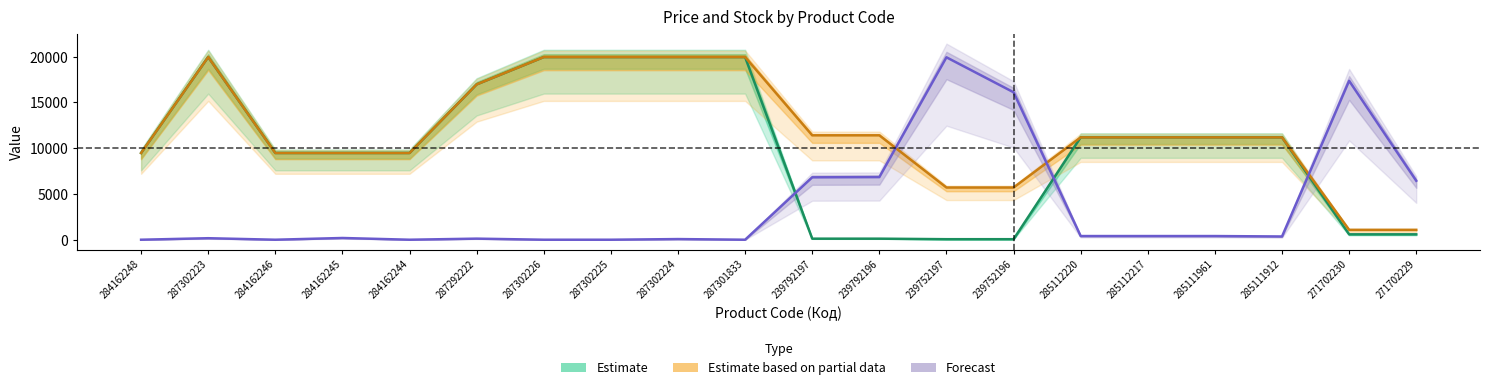

Reading left to right, transcribe all the data shown in this chart.

Ціна: 284162248=9480.1	287302223=19964.2	284162246=9480.1	284162245=9480.1	284162244=9480.1	287292222=16976.3	287302226=19964.2	287302225=19964.2	287302224=19964.2	287301833=19964.2	239792197=114.1	239792196=114.1	239752197=57.0	239752196=57.0	285112220=11188.2	285112217=11188.2	285111961=11188.2	285111912=11188.2	271702230=589.9	271702229=589.9
Доп. ціна: 284162248=9480.1	287302223=19964.2	284162246=9480.1	284162245=9480.1	284162244=9480.1	287292222=16976.3	287302226=19964.2	287302225=19964.2	287302224=19964.2	287301833=19964.2	239792197=11410.0	239792196=11410.0	239752197=5705.0	239752196=5705.0	285112220=11188.2	285112217=11188.2	285111961=11188.2	285111912=11188.2	271702230=1081.7	271702229=1081.7
Залишок: 284162248=0.0	287302223=165.2	284162246=0.0	284162245=188.8	284162244=0.0	287292222=118.0	287302226=0.0	287302225=0.0	287302224=70.8	287301833=0.0	239792197=6819.9	239792196=6843.5	239752197=19940.6	239752196=16117.6	285112220=401.2	285112217=401.2	285111961=401.2	285111912=354.0	271702230=17368.4	271702229=6442.3